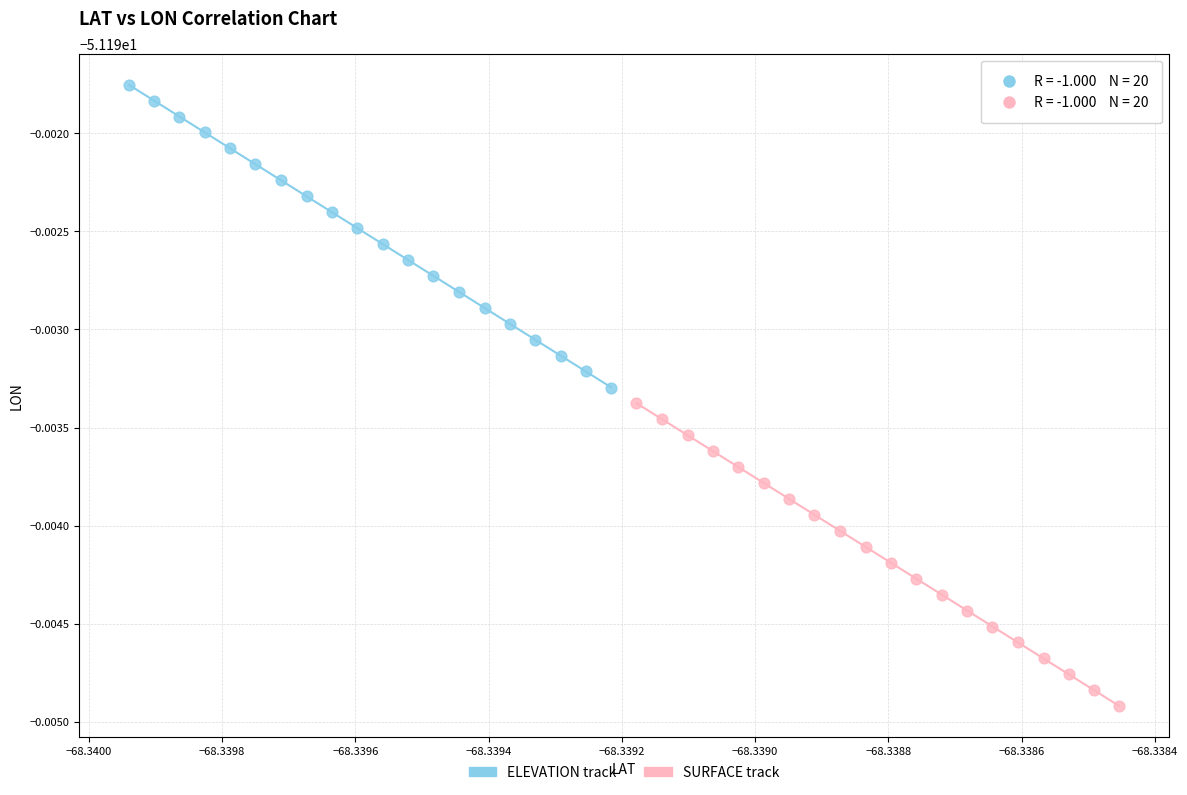

What are all the series names shown in the legend?

ELEVATION track, SURFACE track